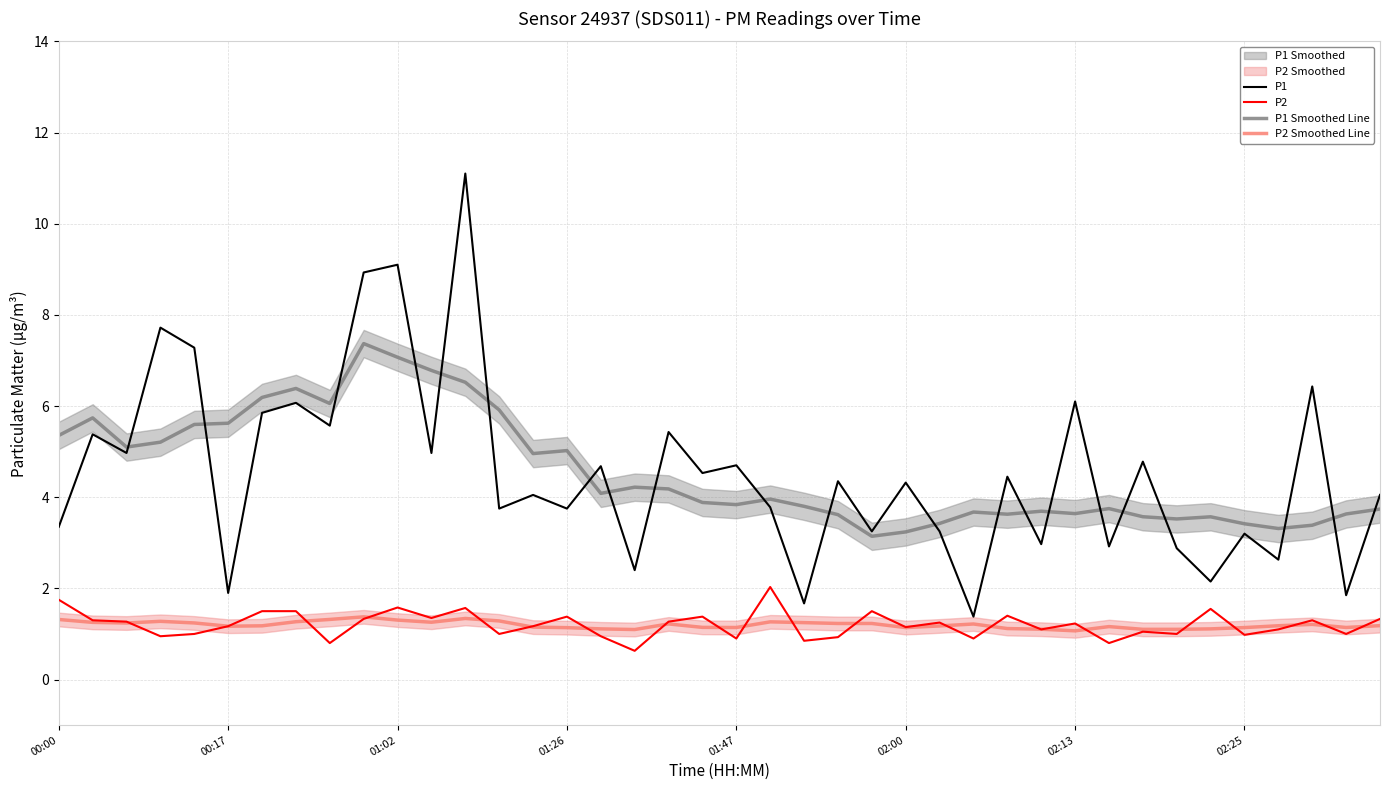

Count the P2 Smoothed Line values in the range 1 to 2.

40